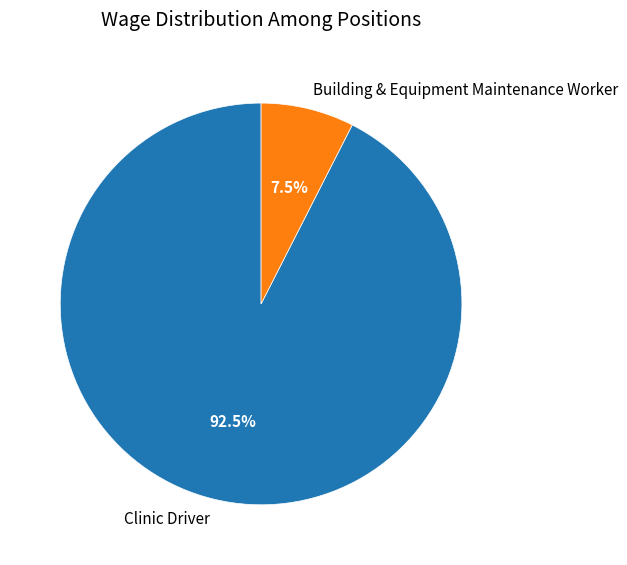

Which has a higher value, Clinic Driver or Building & Equipment Maintenance Worker?

Clinic Driver